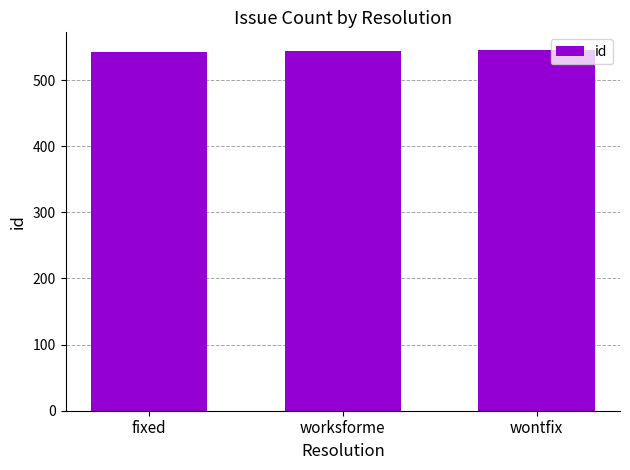

Approximately how many times larger is the value at fixed compared to wontfix?

1.0